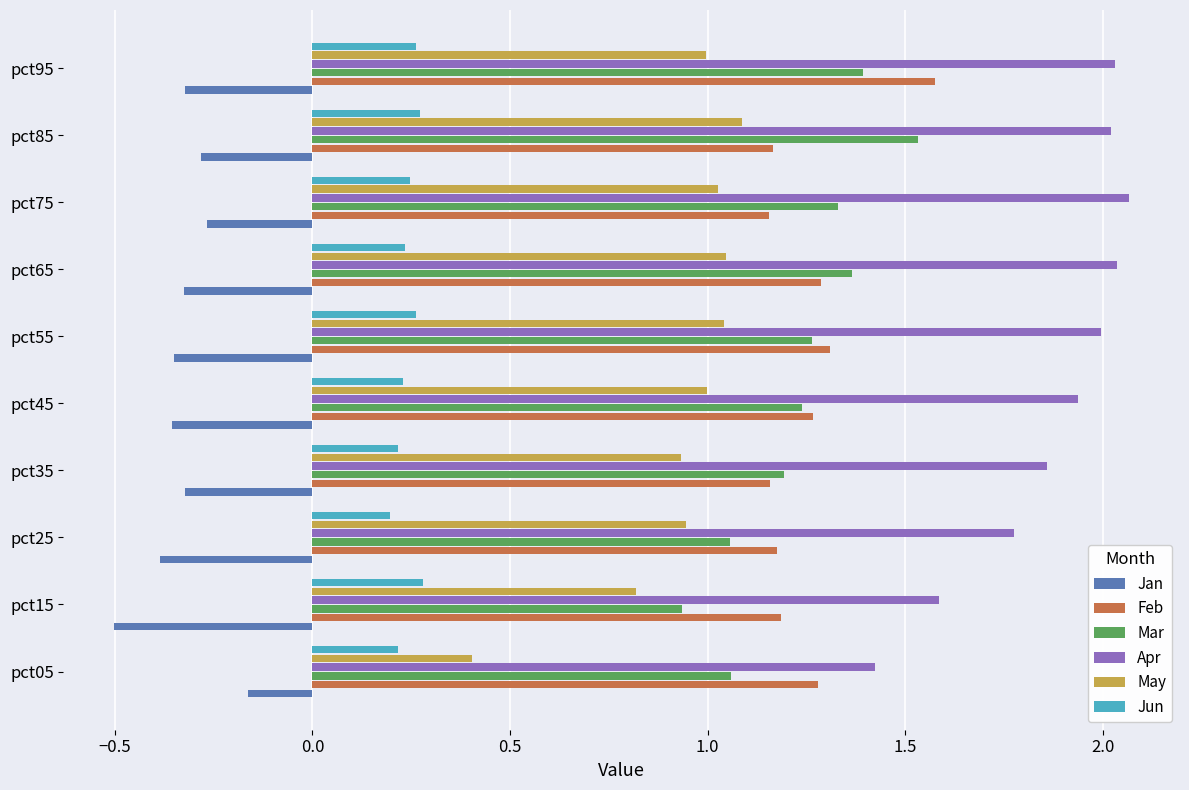

What is the difference between the highest and lowest values at pct75?

2.3